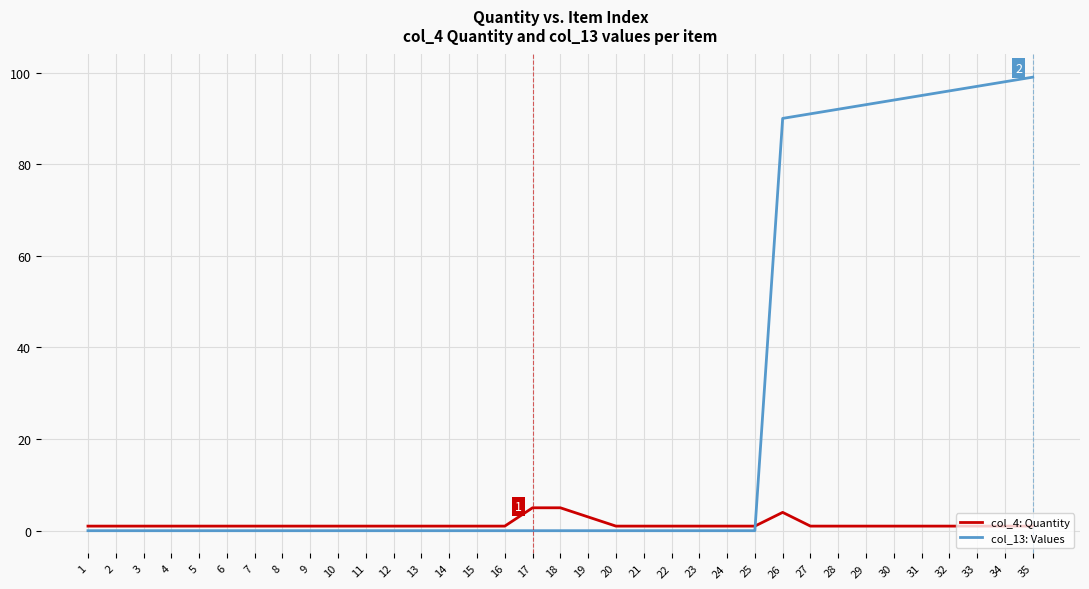

Which series has the largest total across all categories?

col_13: Values